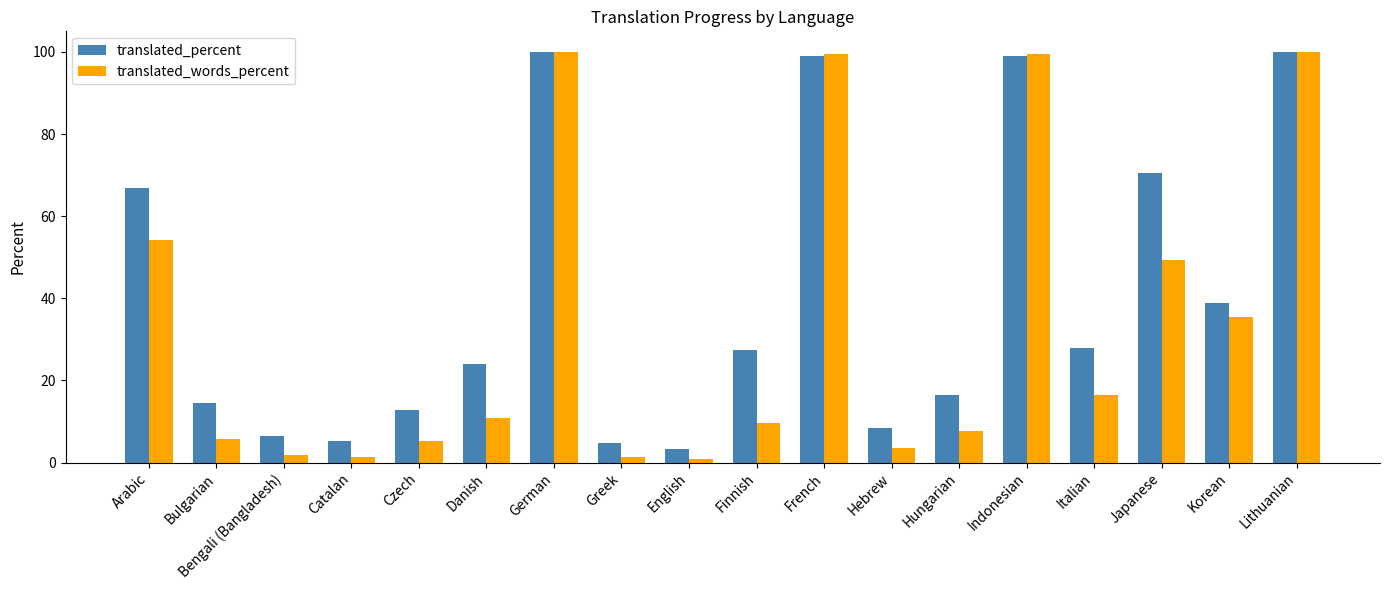

What is the minimum value for translated_percent?

3.3